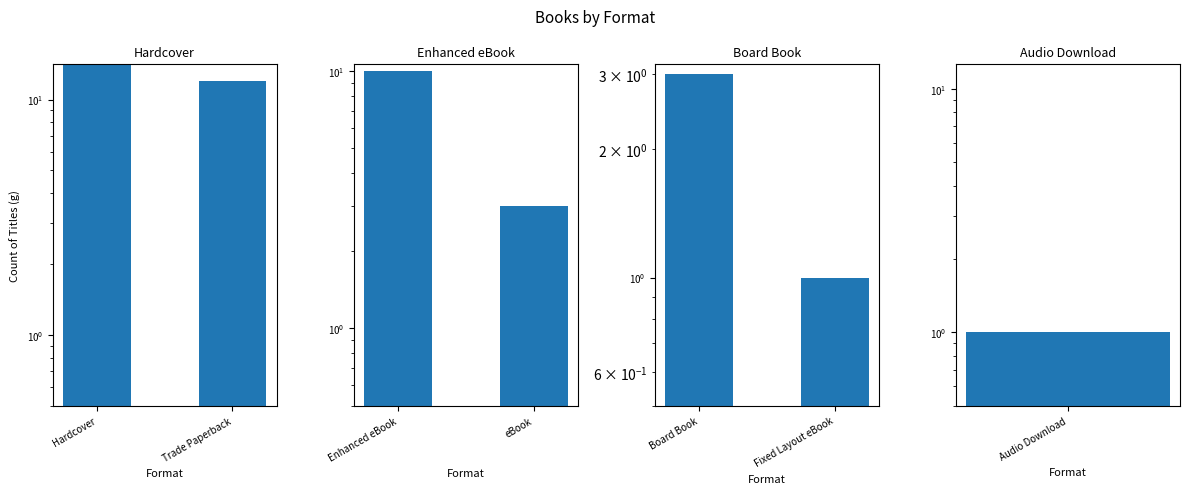

Does the chart contain any negative values?

No